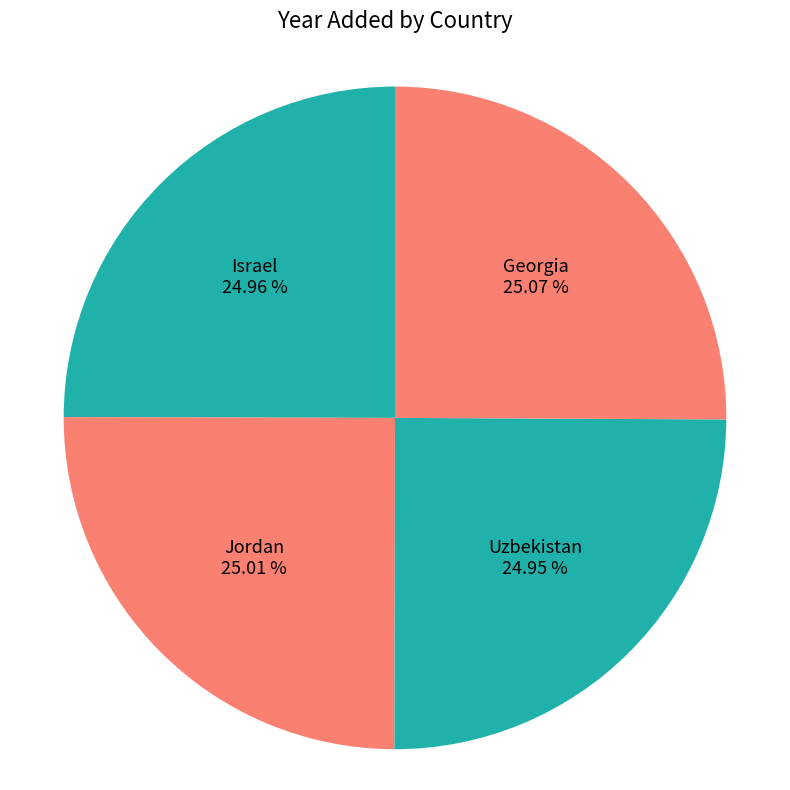

True or false: Uzbekistan accounts for 25% of the total.

True